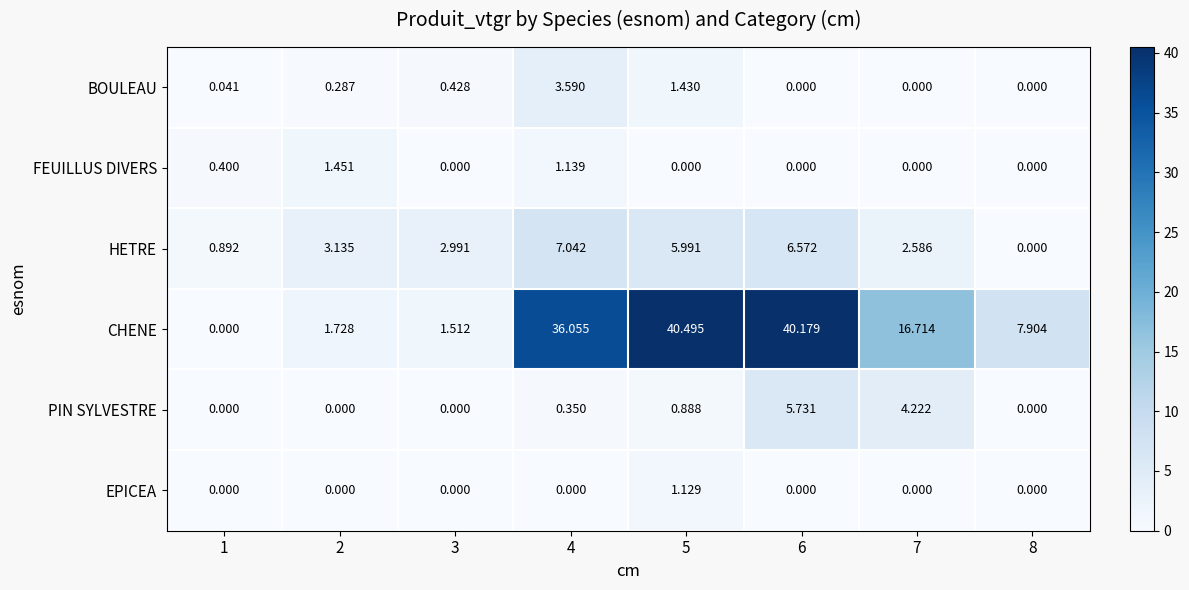

Rank the series by their maximum value, from highest to lowest.

CHENE, HETRE, PIN SYLVESTRE, BOULEAU, FEUILLUS DIVERS, EPICEA